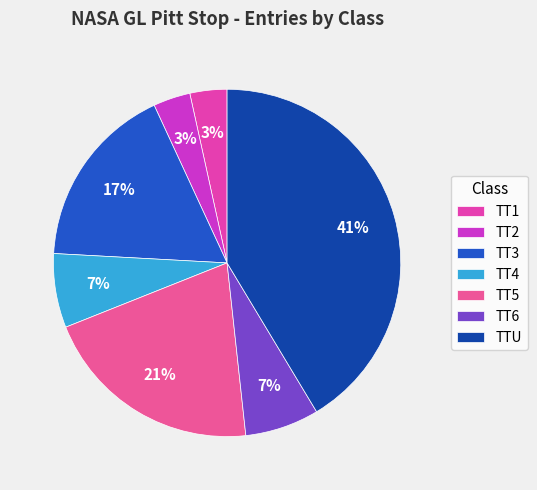

Is TT5 the majority of the pie?

No